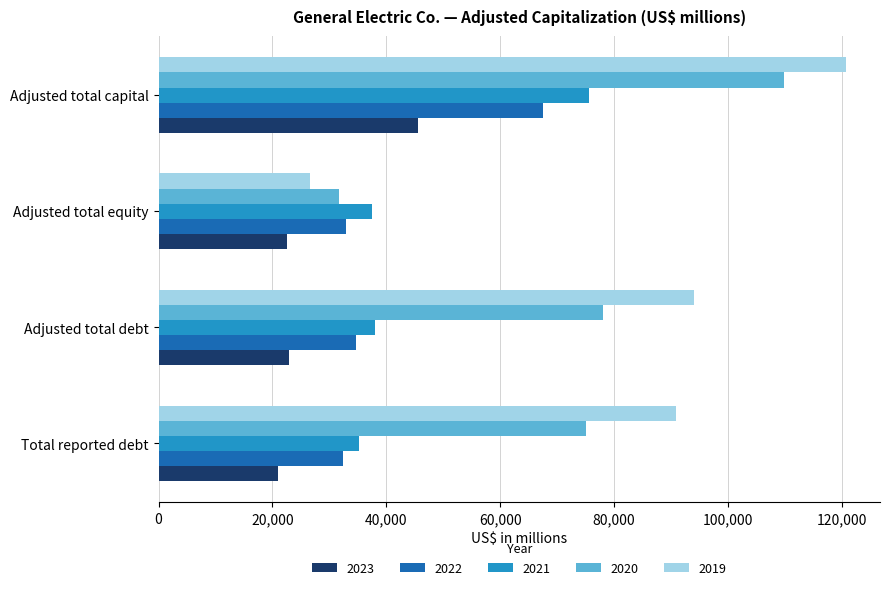

Rank the series by their maximum value, from lowest to highest.

2023, 2022, 2021, 2020, 2019